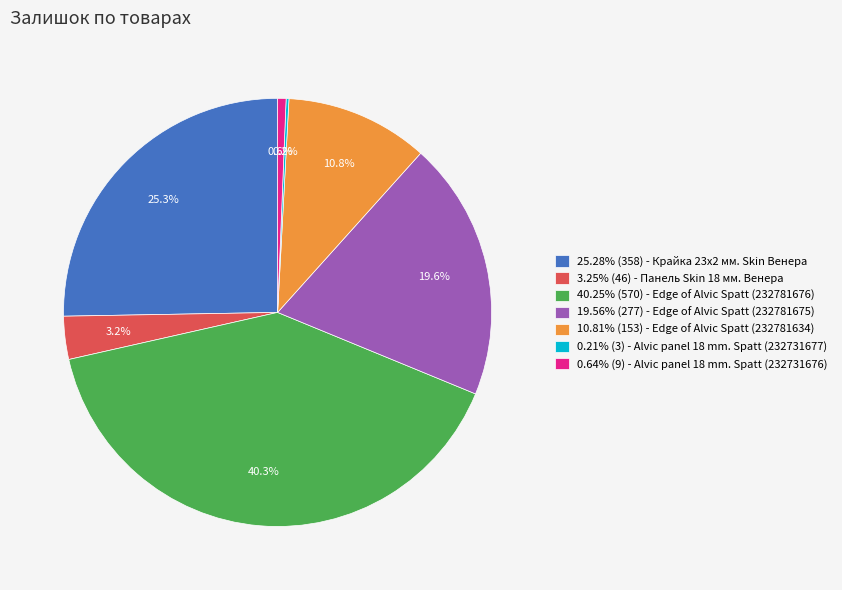

Is there a majority slice in this chart?

No